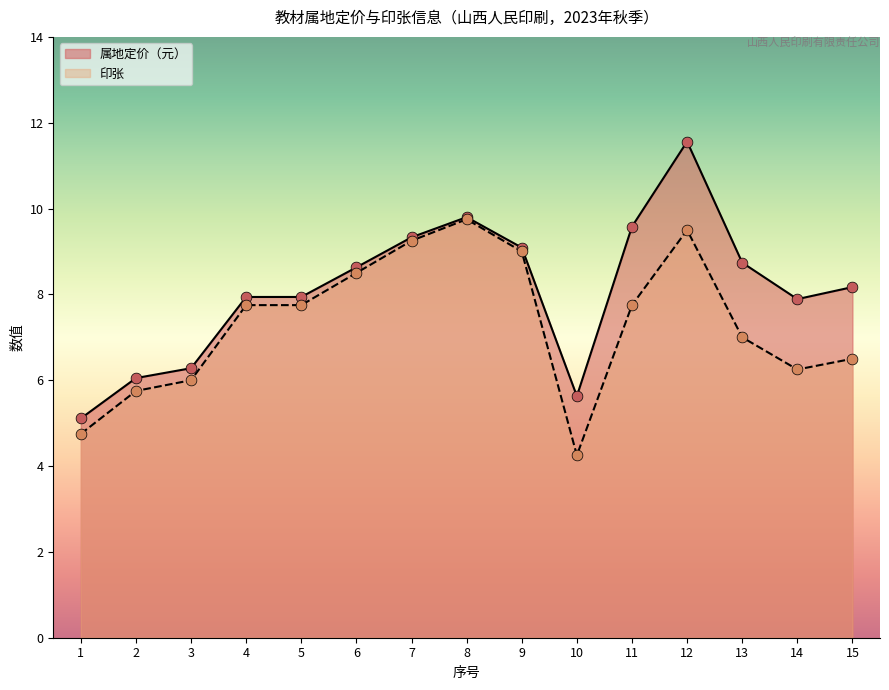

At which category is the sum across all series the highest?

12